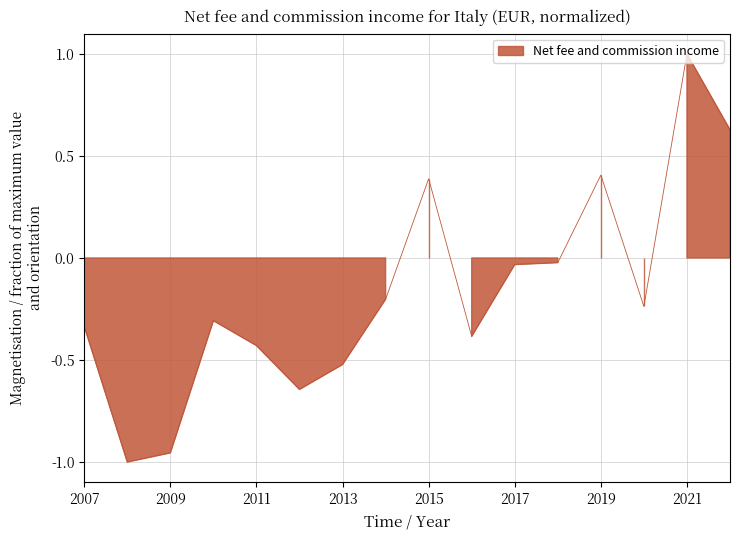

How many interior local peaks (higher than both neighbors) does the data have?

4